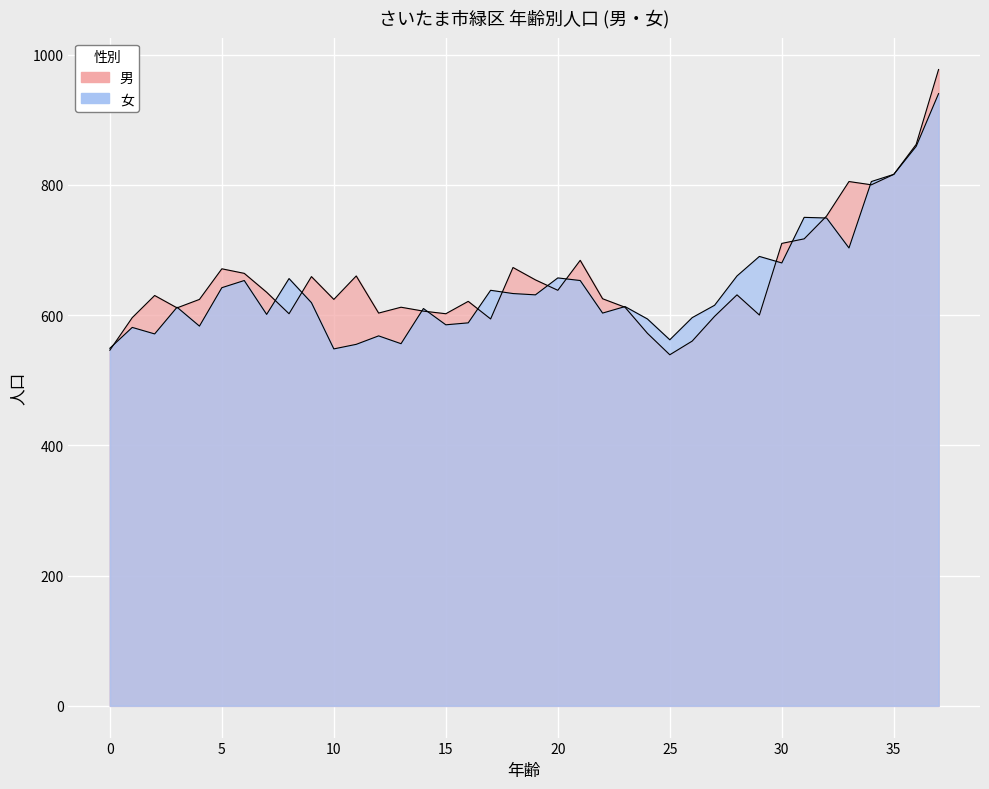

True or false: 女 and 男 cross at least once.

True